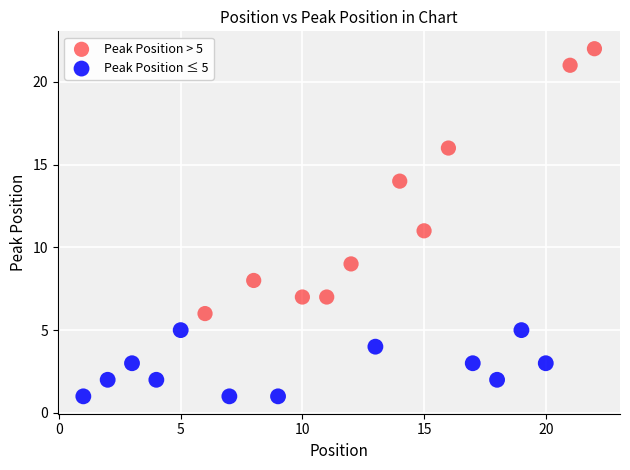

Which series reaches the minimum Y coordinate?

Peak Position ≤ 5